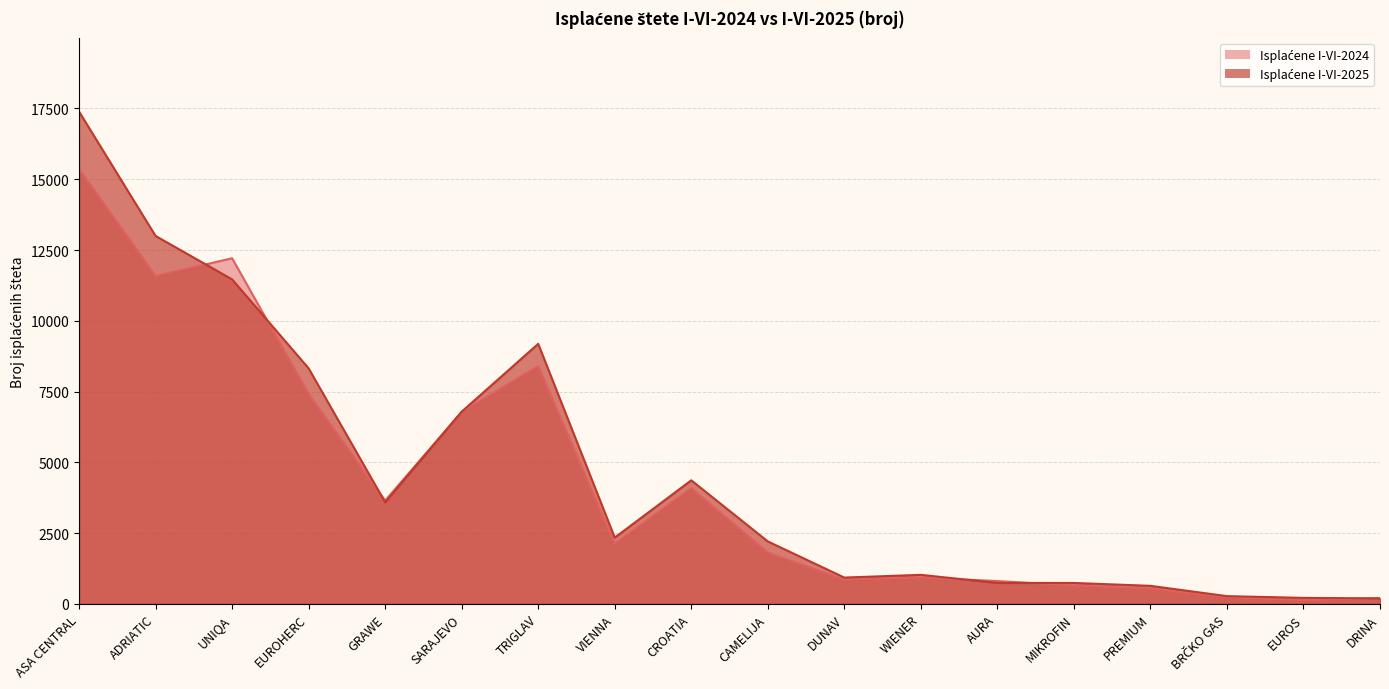

Count the number of data series in this chart.

2